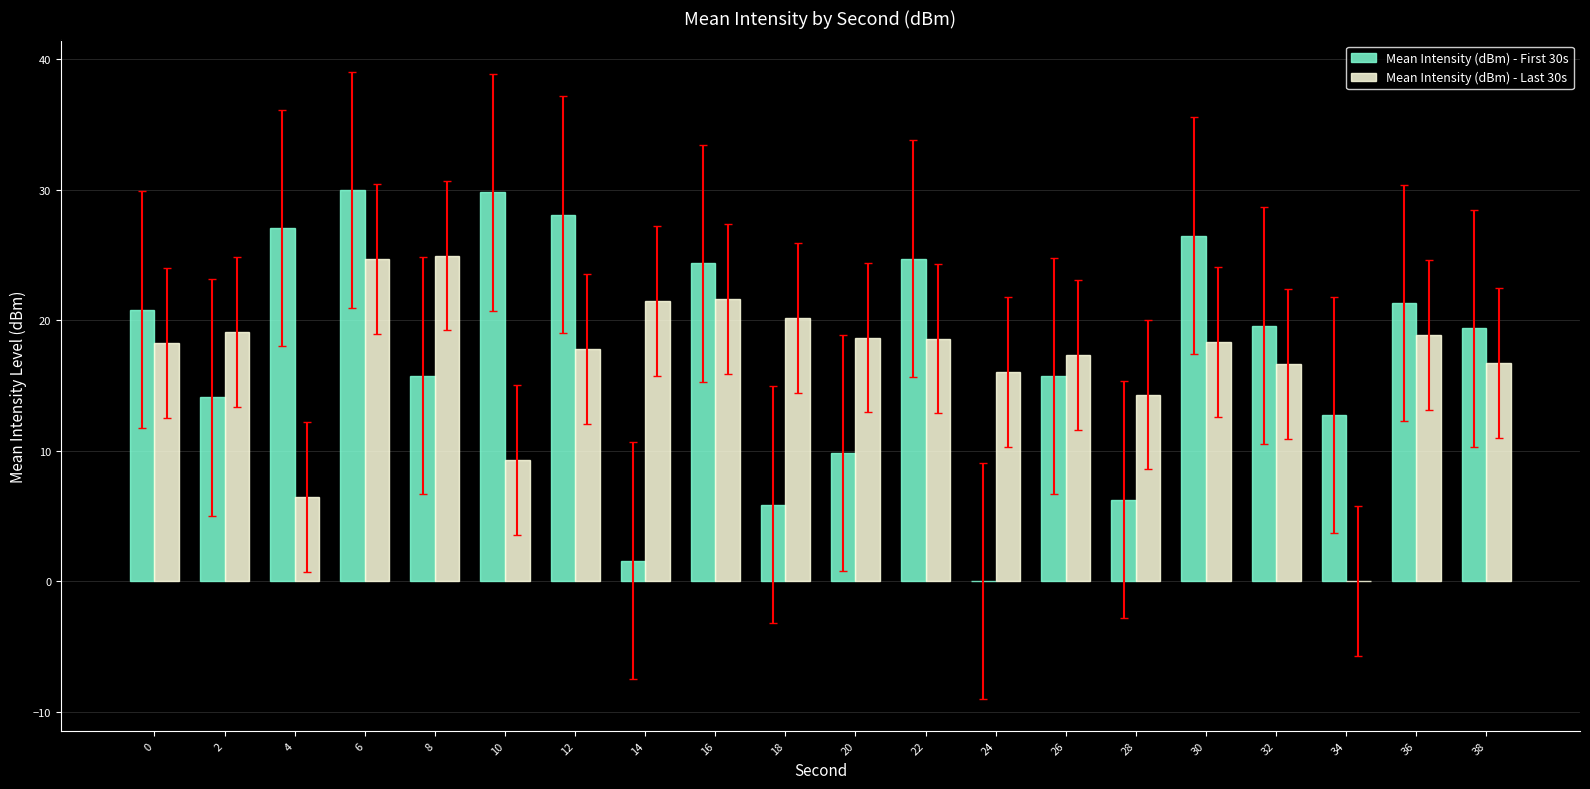

At which category is the sum across all series the highest?

6